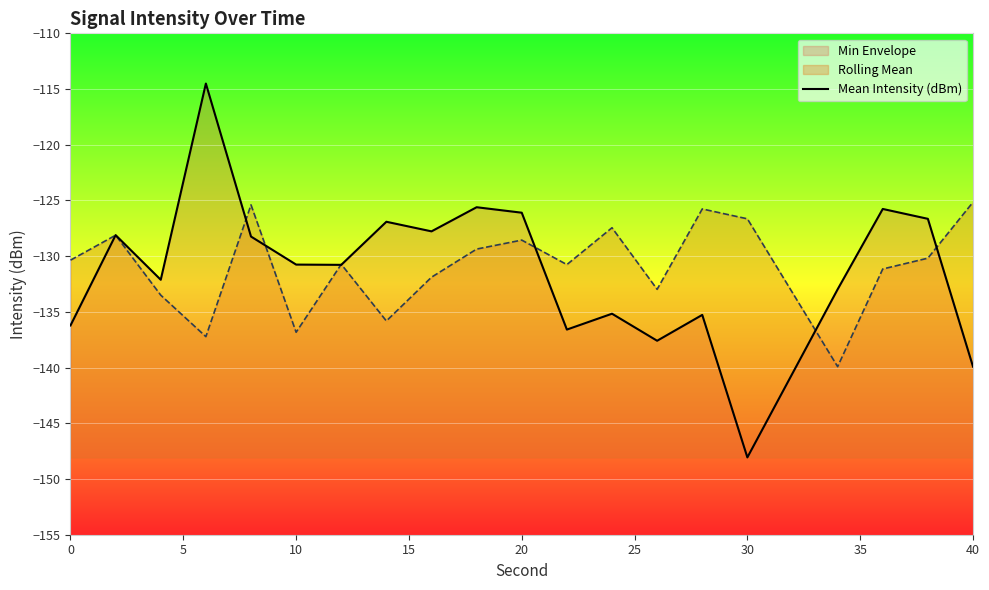

Rank the series by their maximum value, from highest to lowest.

Mean Intensity (dBm), Rolling Mean